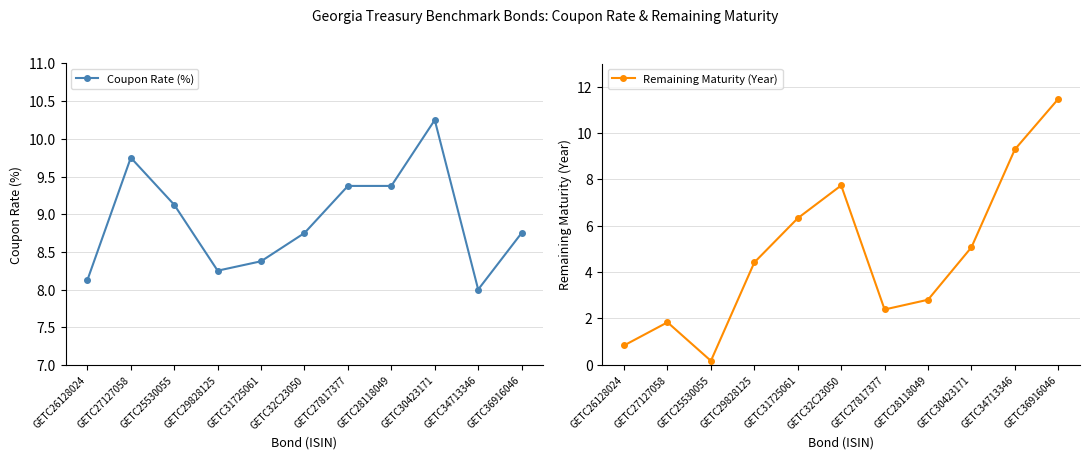

At how many categories does at least one series exceed 4?

11